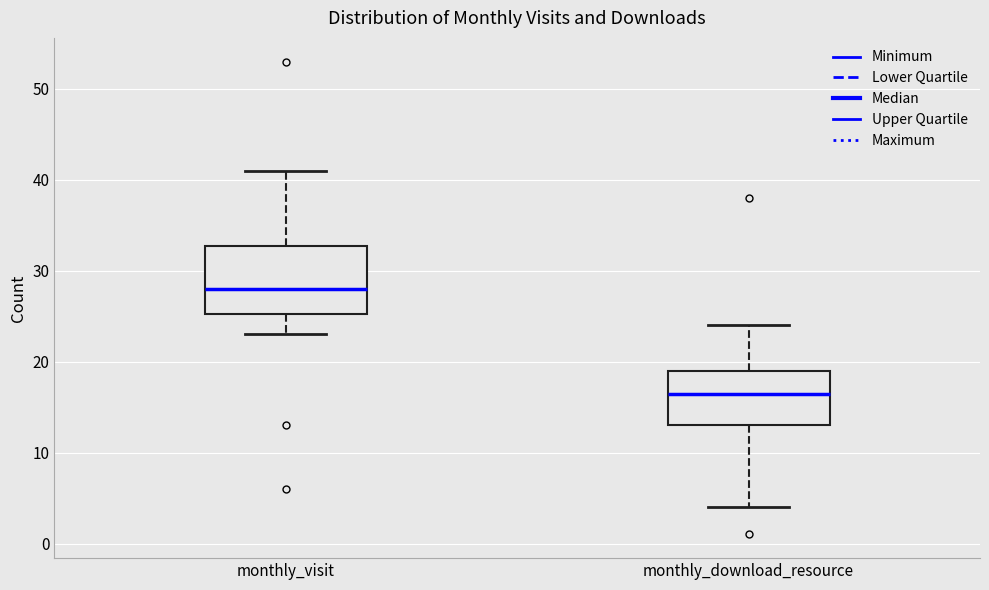

Reading left to right, read every box against the y-axis: the position of its median line, the range the box covers, and the ends of its whiskers. The values are not printed on the chart, so give them approximately, as read against the axis.

monthly_visit: median 28, box 25 to 33, whiskers 23 to 41
monthly_download_resource: median 17, box 13 to 19, whiskers 4 to 24